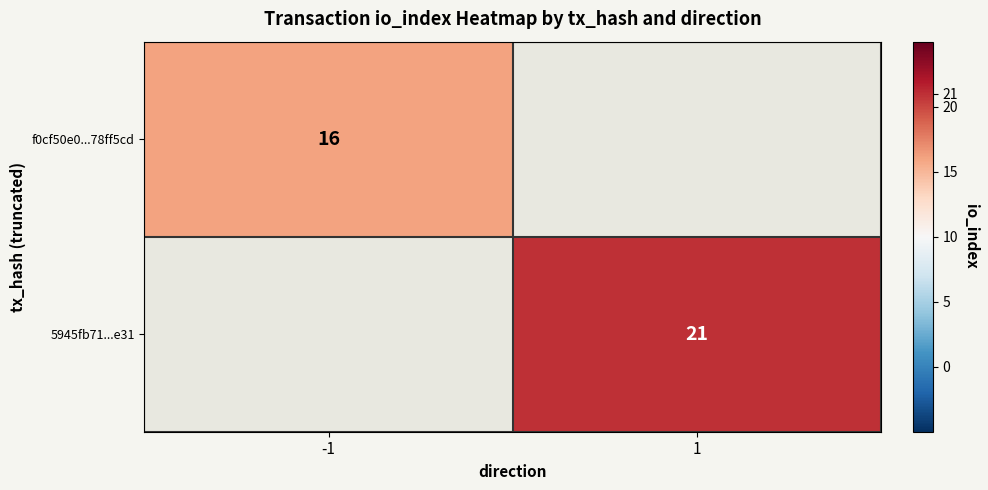

The value of f0cf50e0...78ff5cd at -1 is 11. True or false?

False